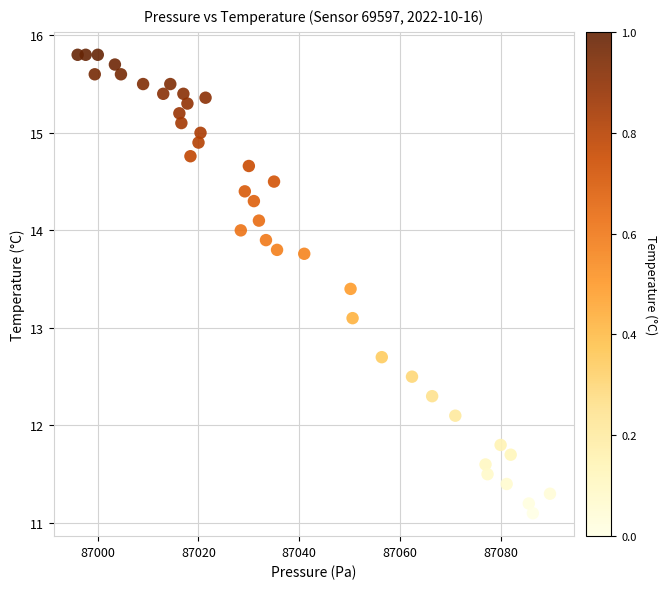

What Y value in the scatter plot is closest to 13?

13.1